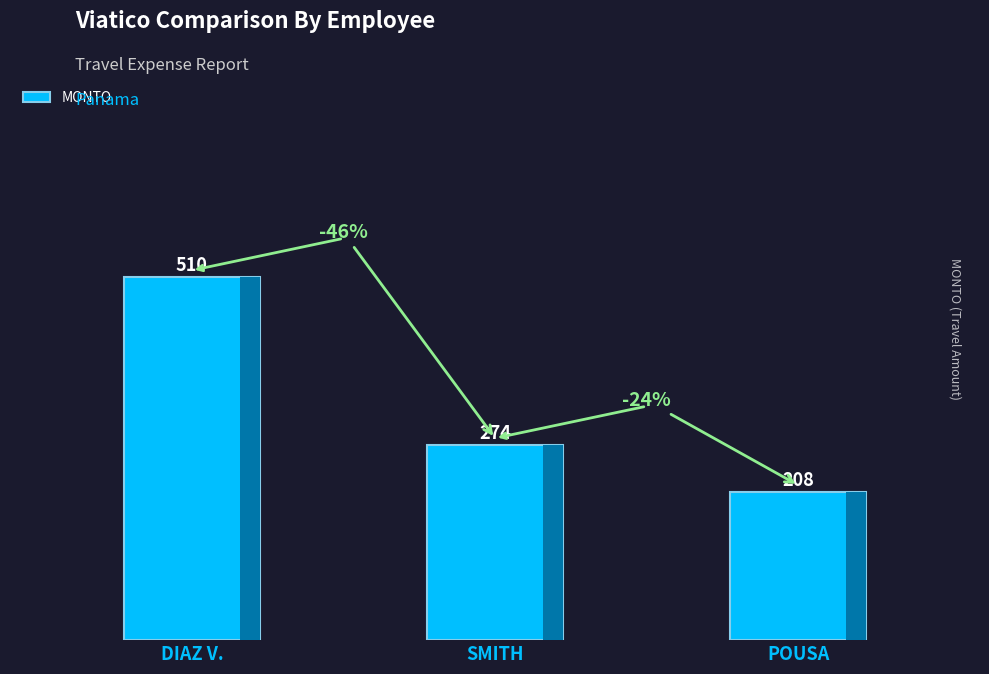

What is the difference between the second highest and minimum values?

66